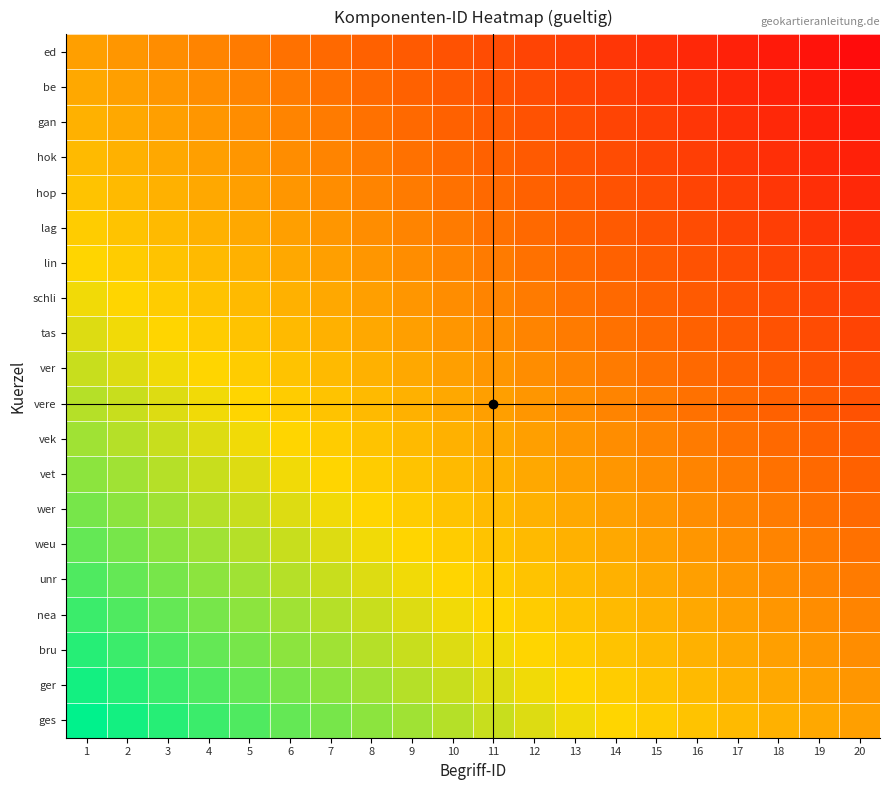

At 18, list the series in order from largest to smallest.

ges, ger, bru, nea, unr, weu, wer, vet, vek, vere, ver, tas, schli, lin, lag, hop, hok, gan, be, ed